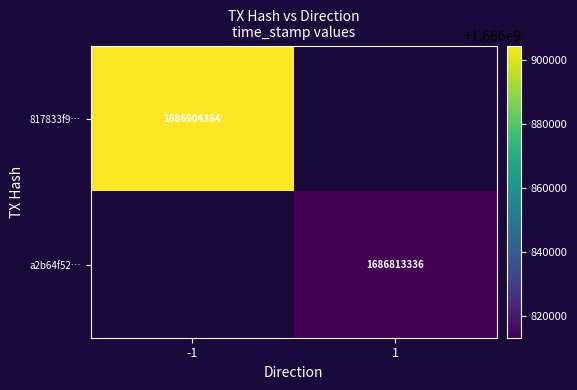

What is the maximum value shown in the chart?

1686904364.0